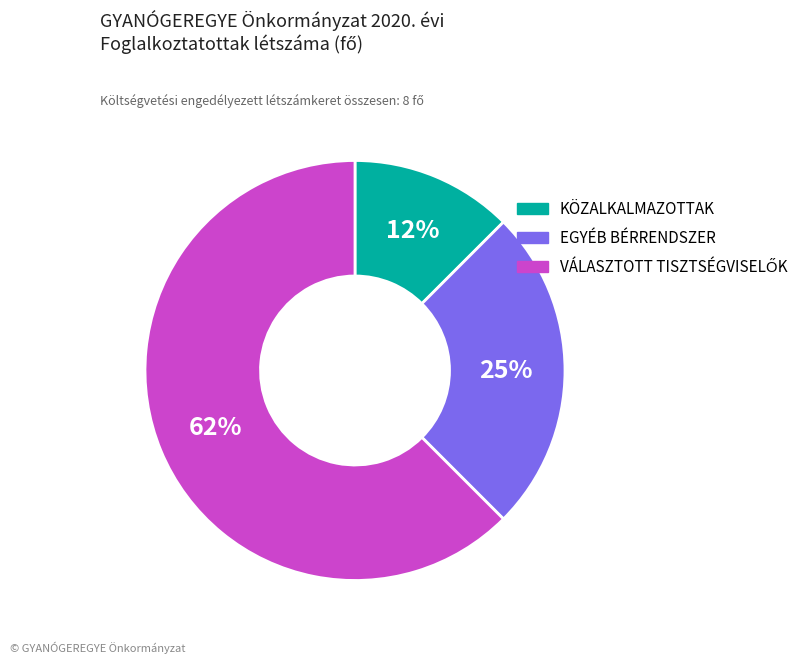

Is there any slice that represents more than half of the pie?

Yes